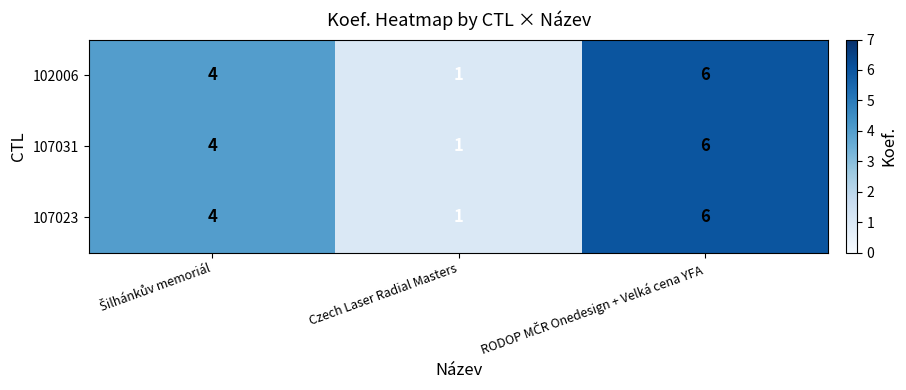

What is the difference between the maximum and minimum values in the 102006 series?

5